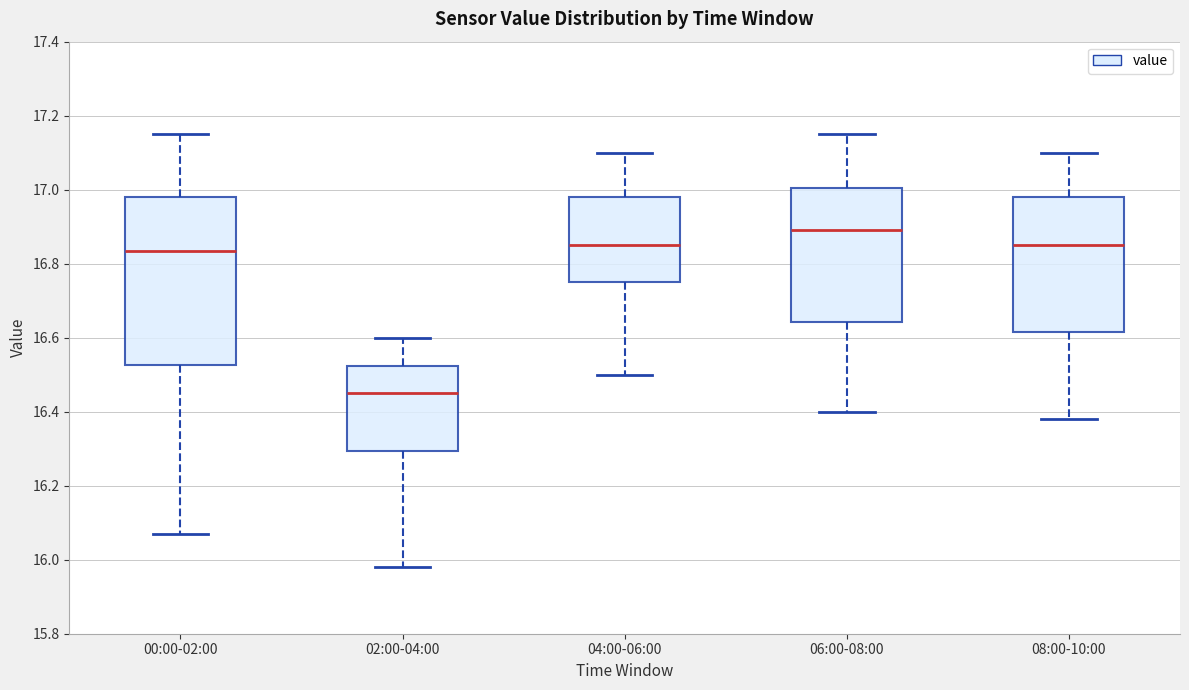

Reading left to right, read every box against the y-axis: the position of its median line, the range the box covers, and the ends of its whiskers. The values are not printed on the chart, so give them approximately, as read against the axis.

00:00-02:00: median 16.84, box 16.52 to 16.98, whiskers 16.08 to 17.16
02:00-04:00: median 16.46, box 16.30 to 16.52, whiskers 15.98 to 16.60
04:00-06:00: median 16.86, box 16.76 to 16.98, whiskers 16.50 to 17.10
06:00-08:00: median 16.90, box 16.64 to 17.00, whiskers 16.40 to 17.16
08:00-10:00: median 16.86, box 16.62 to 16.98, whiskers 16.38 to 17.10